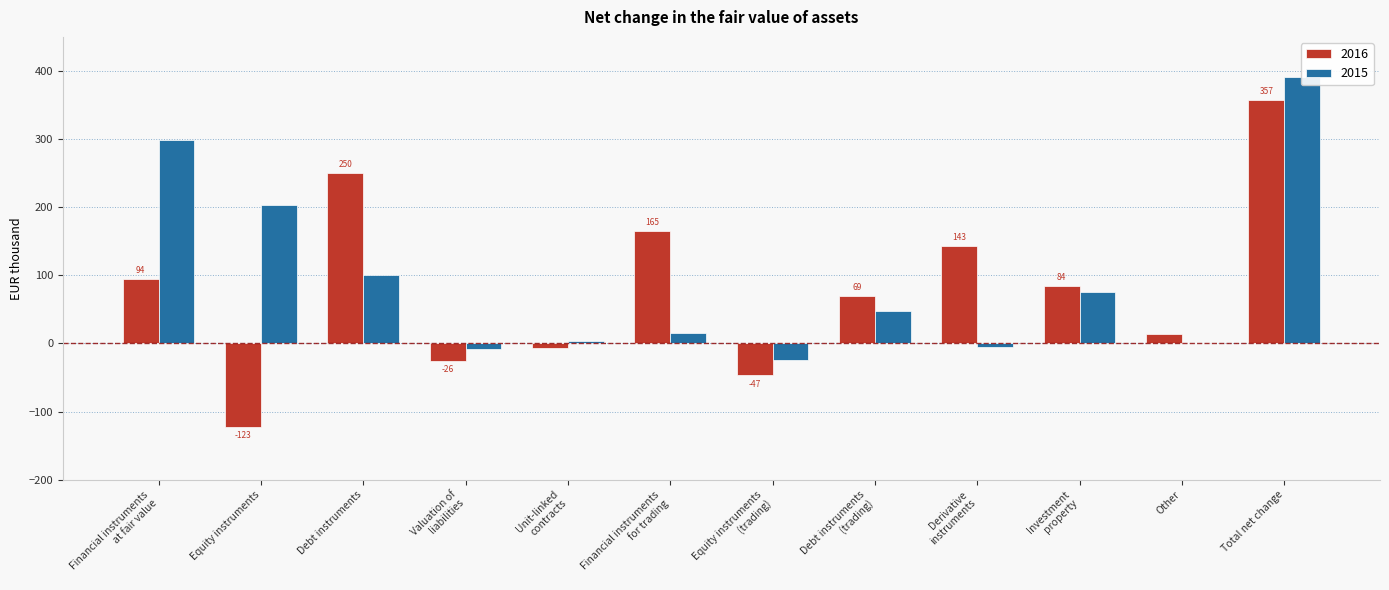

Which series has the largest range (max minus min)?

2016